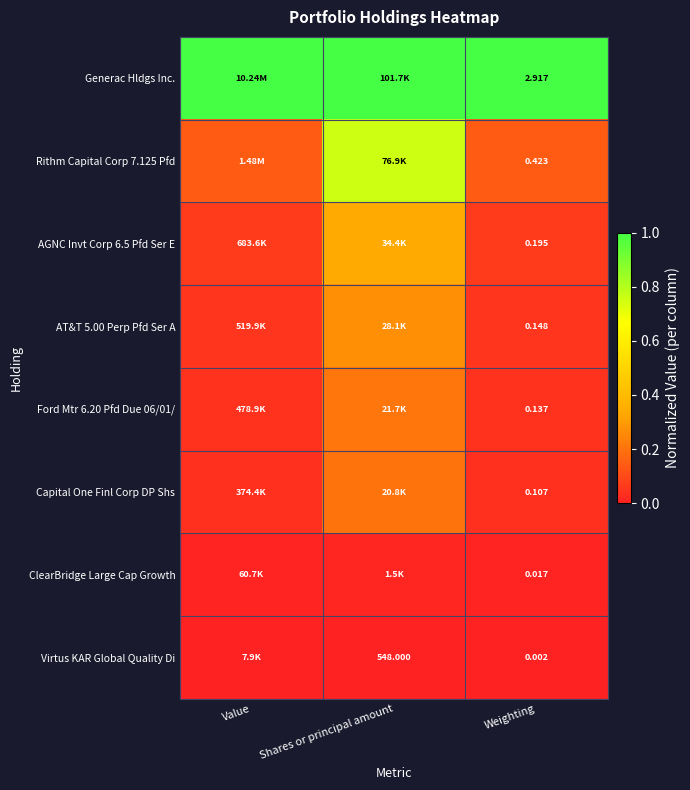

At which category does the chart reach its minimum across all series?

Value